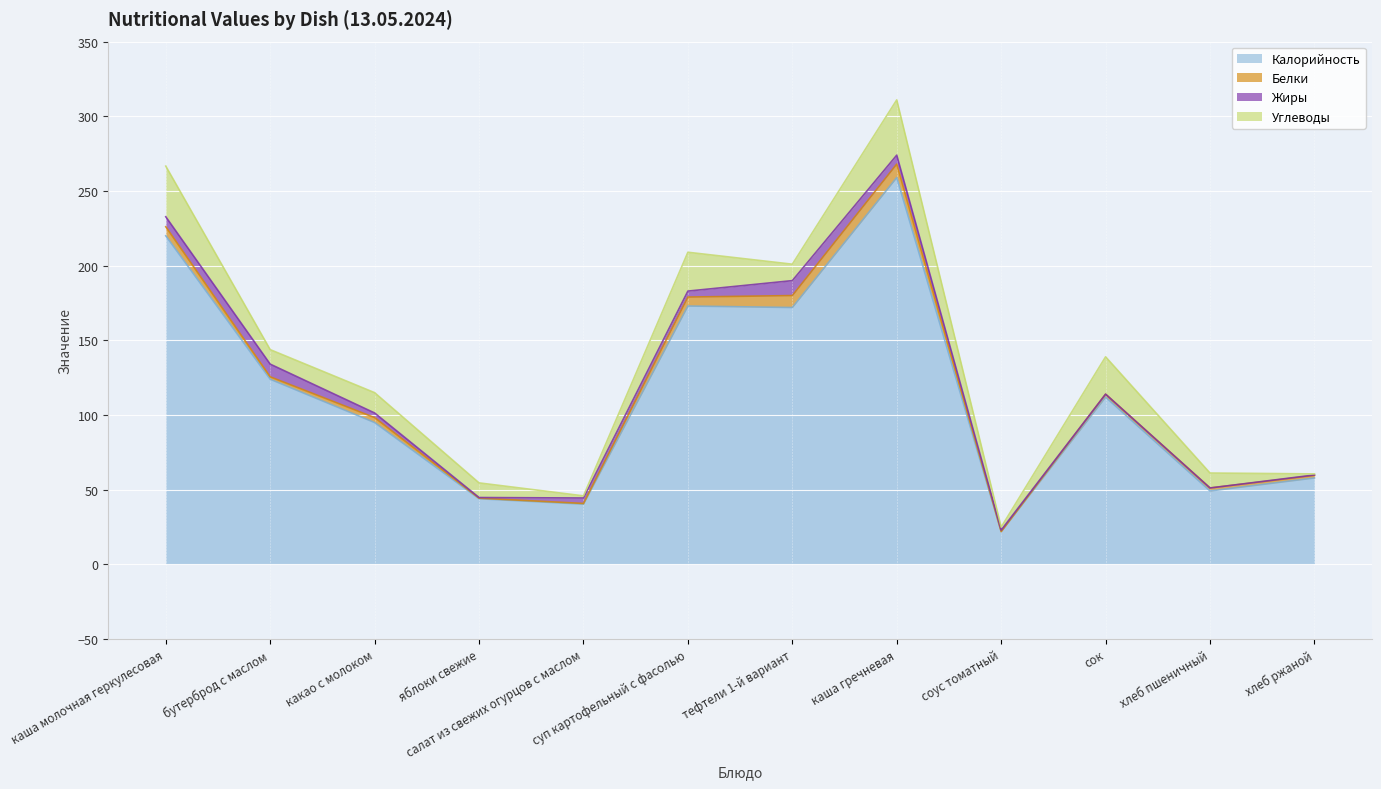

Is the value of Жиры at суп картофельный с фасолью greater than the value of Белки at суп картофельный с фасолью?

No